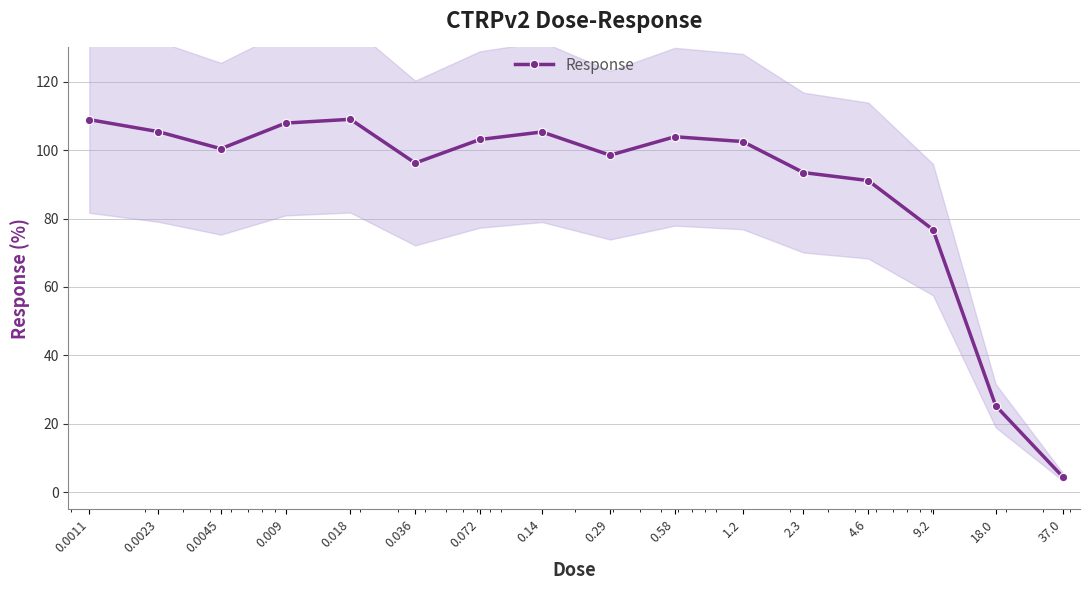

The value at 0.14 is 105.3. True or false?

True